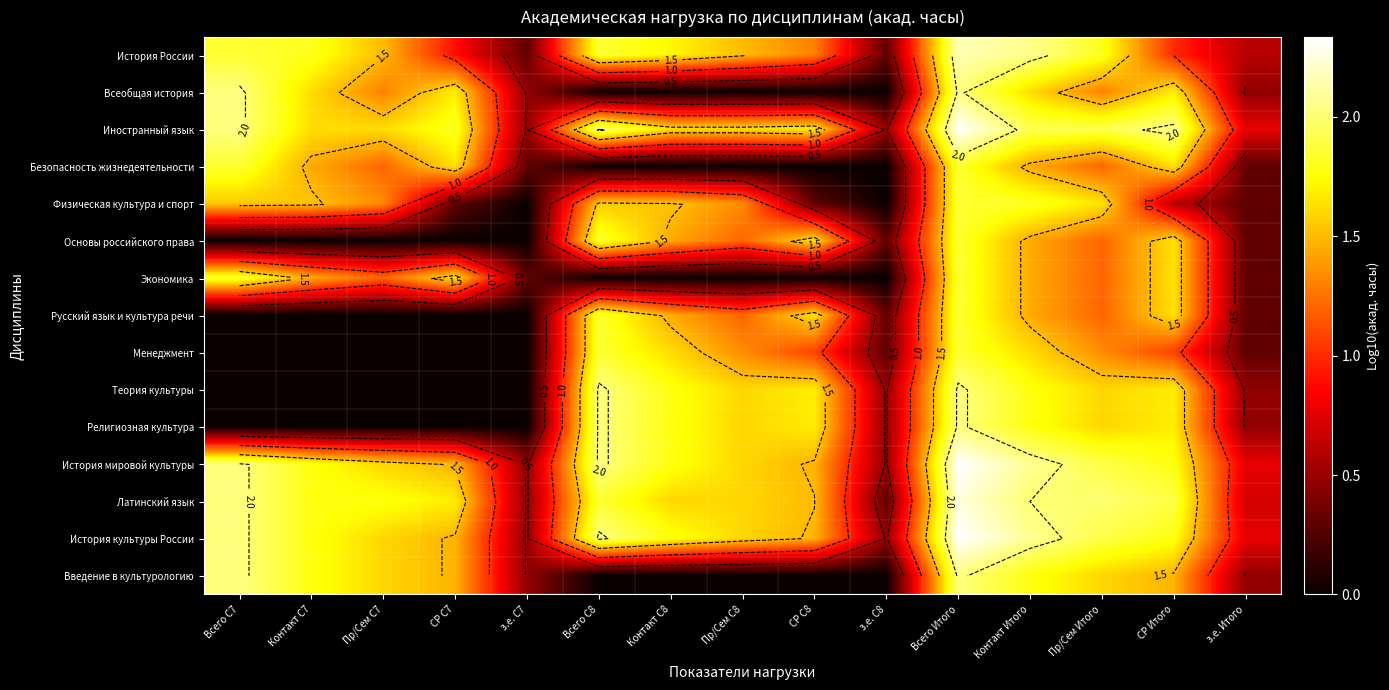

The Основы российского права series shows 0.6 at Всего С7. True or false?

False